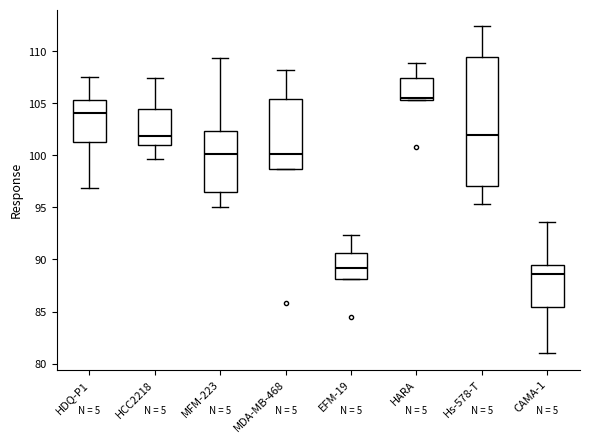

Reading left to right, transcribe this box plot: for each box, give where its median line is, the range the box spans, and where its two whiskers end, as read against the y-axis. The values are not printed on the chart, so give them approximately, as read against the axis.

HDQ-P1: median 104.0, box 101.5 to 105.5, whiskers 97.0 to 107.5
HCC2218: median 102.0, box 101.0 to 104.5, whiskers 99.5 to 107.5
MFM-223: median 100.0, box 96.5 to 102.5, whiskers 95.0 to 109.5
MDA-MB-468: median 100.0, box 98.5 to 105.5, whiskers 98.5 to 108.0
EFM-19: median 89.0, box 88.0 to 90.5, whiskers 88.0 to 92.5
HARA: median 105.5 (just above the box's lower edge), box 105.5 to 107.5, whiskers 105.5 to 109.0
Hs-578-T: median 102.0, box 97.0 to 109.5, whiskers 95.5 to 112.5
CAMA-1: median 88.5, box 85.5 to 89.5, whiskers 81.0 to 93.5